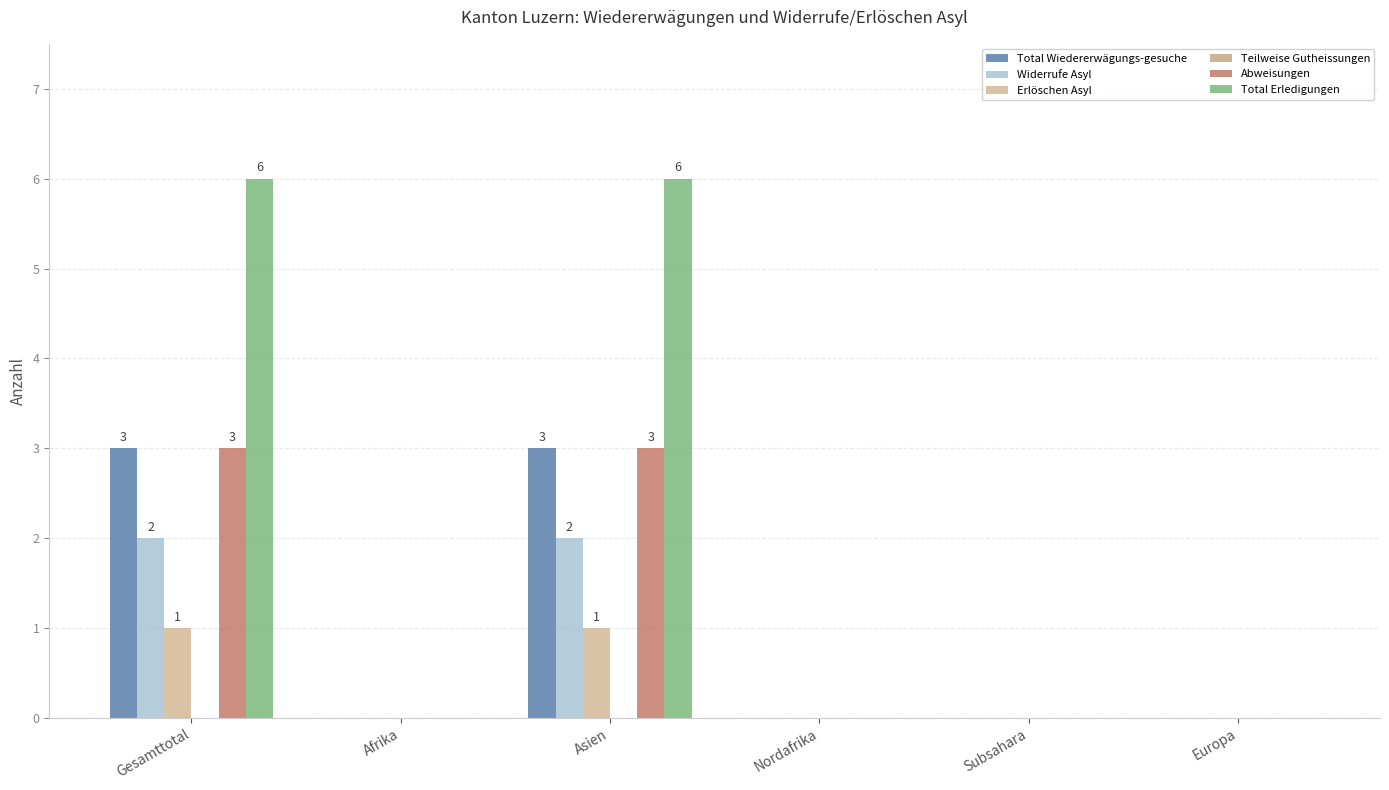

Which series has the largest total across all categories?

Total Erledigungen